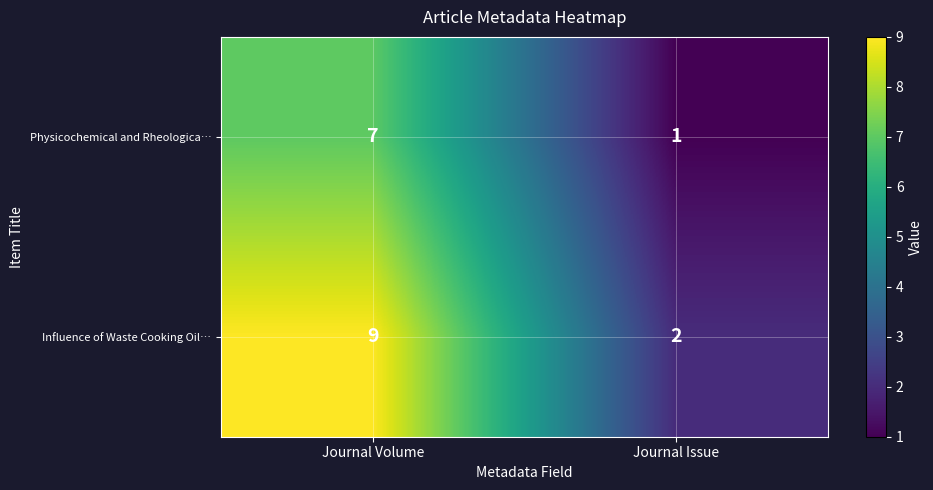

Rank the series by their average value, from highest to lowest.

Influence of Waste Cooking Oil…, Physicochemical and Rheologica…